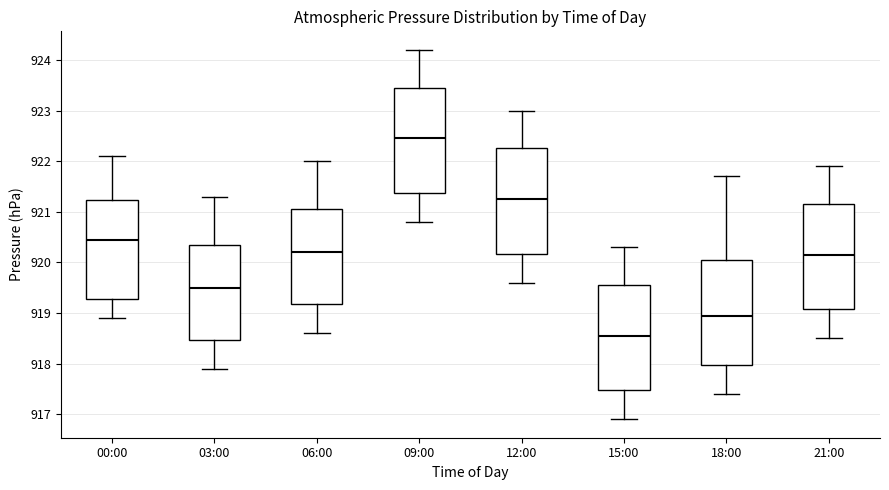

Reading left to right, transcribe this box plot: for each box, give where its median line is, the range the box spans, and where its two whiskers end, as read against the y-axis. The values are not printed on the chart, so give them approximately, as read against the axis.

00:00: median 920.5, box 919.3 to 921.2, whiskers 918.9 to 922.1
03:00: median 919.5, box 918.5 to 920.4, whiskers 917.9 to 921.3
06:00: median 920.2, box 919.2 to 921.1, whiskers 918.6 to 922.0
09:00: median 922.5, box 921.4 to 923.5, whiskers 920.8 to 924.2
12:00: median 921.3, box 920.2 to 922.3, whiskers 919.6 to 923.0
15:00: median 918.6, box 917.5 to 919.6, whiskers 916.9 to 920.3
18:00: median 919.0, box 918.0 to 920.1, whiskers 917.4 to 921.7
21:00: median 920.2, box 919.1 to 921.2, whiskers 918.5 to 921.9